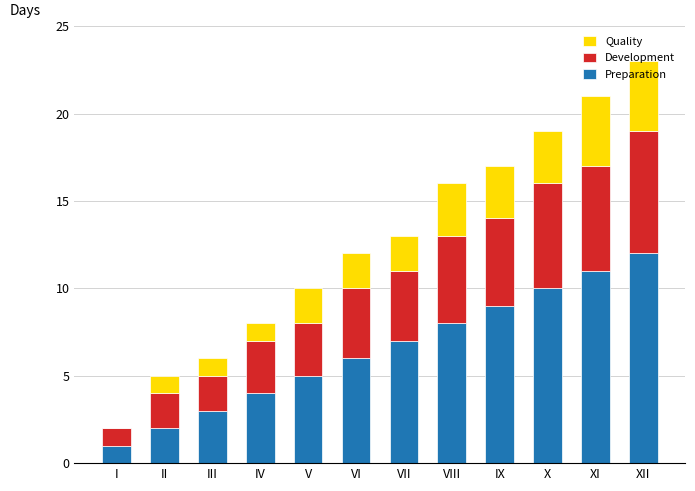

What are all the series names shown in the legend?

Quality, Development, Preparation